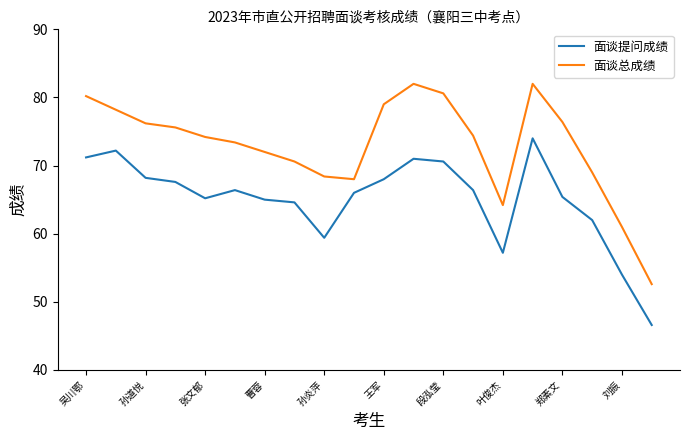

How many interior local peaks does the 面谈总成绩 series have?

2